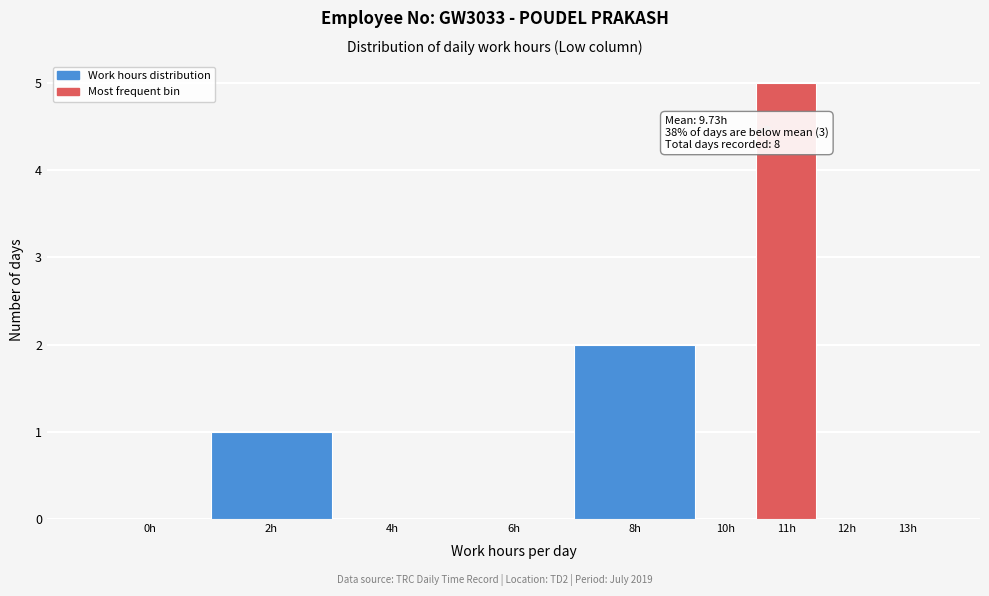

Reading right to left, what are all the values shown in this chart?

13h=0	12h=0	11h=5	10h=0	8h=2	6h=0	4h=0	2h=1	0h=0